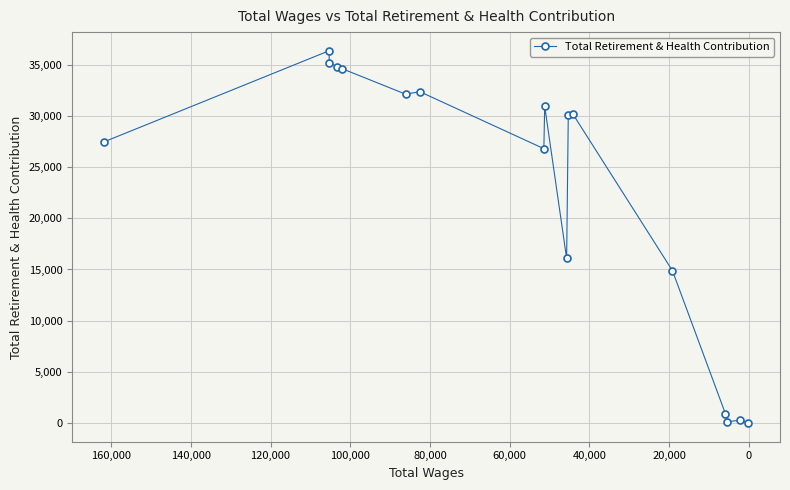

How many lines are shown in the chart?

1